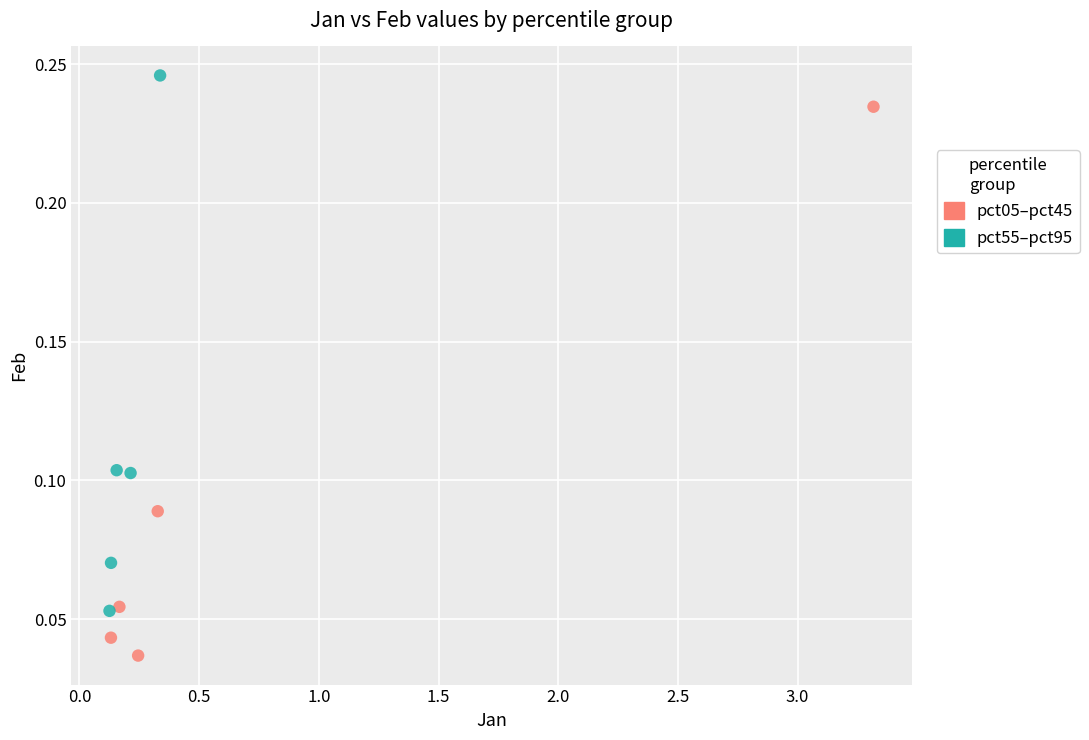

Which series contains the highest Y value?

pct55–pct95